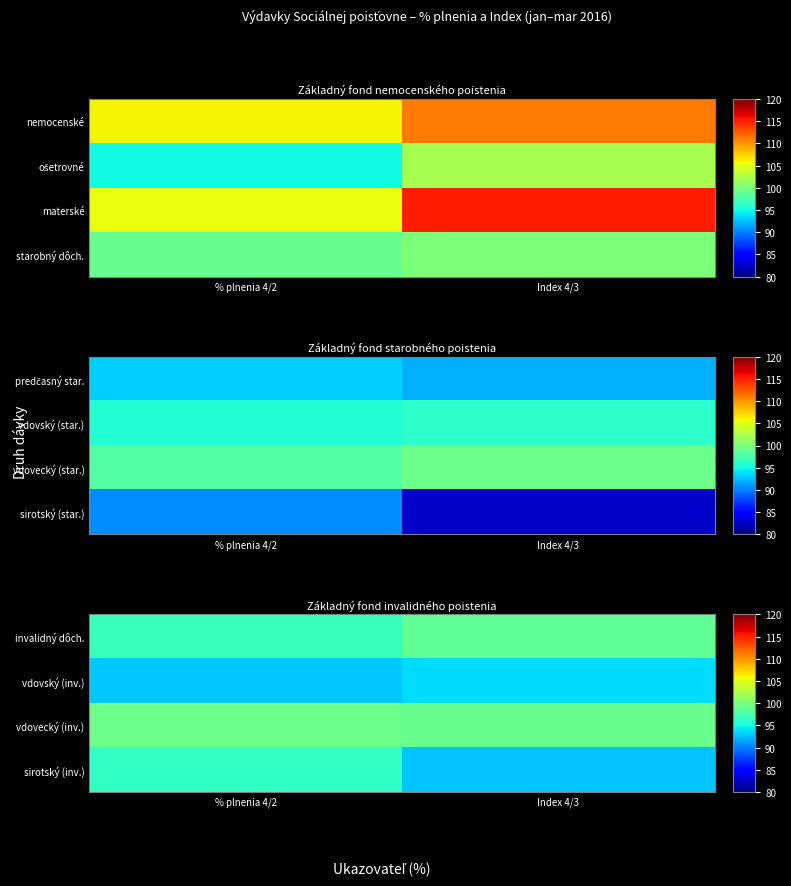

Is it true that sirotský (inv.) equals 92.7 at Index 4/3?

True